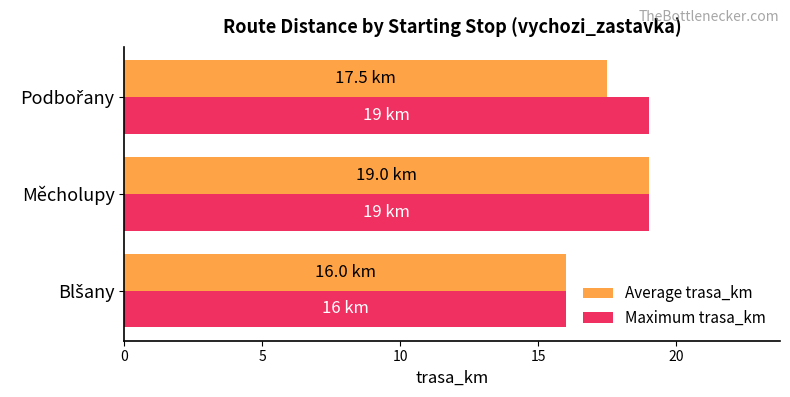

The Maximum trasa_km series shows 25.3 at Měcholupy. True or false?

False